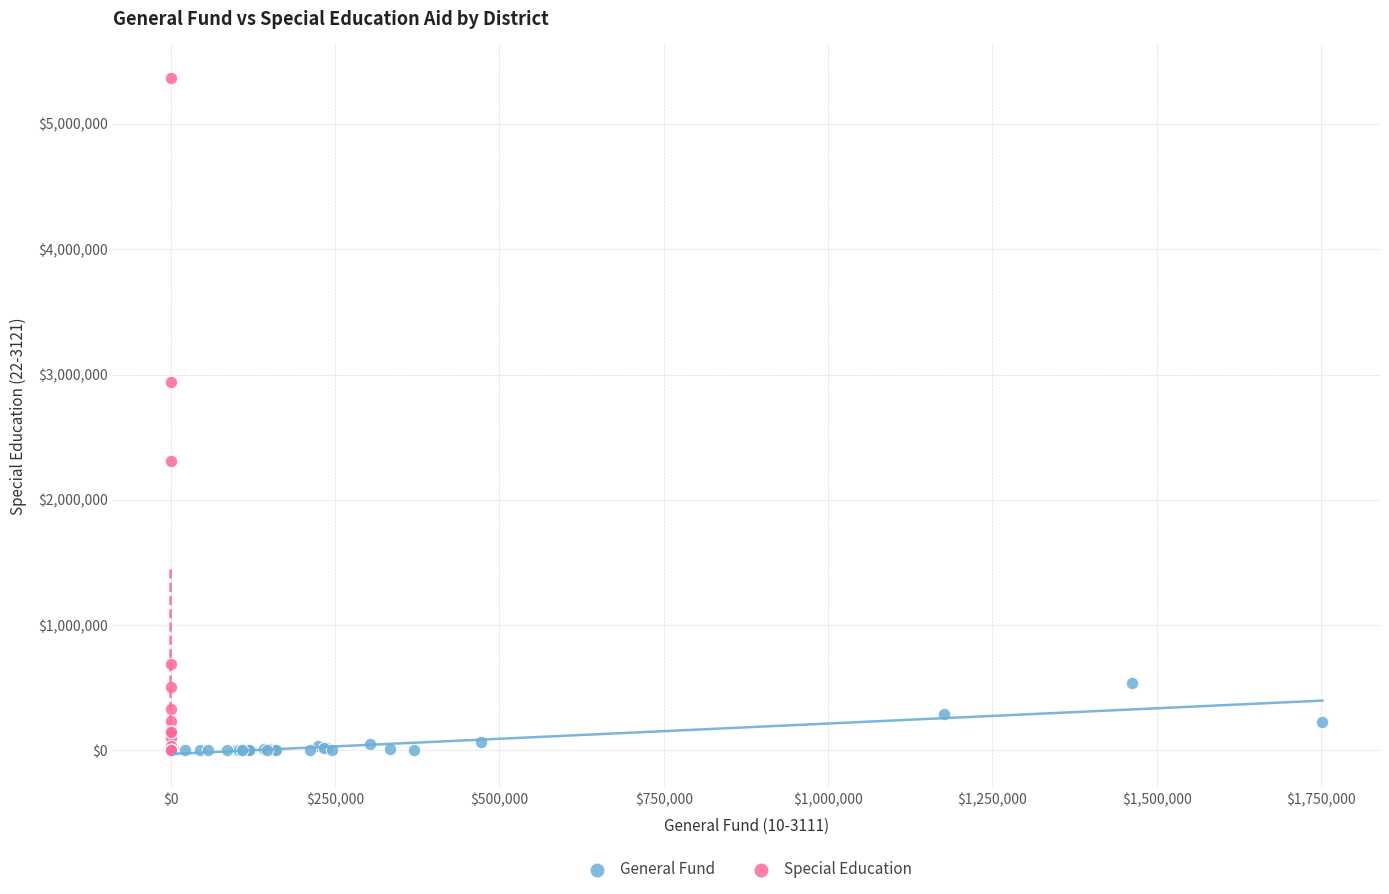

Which series reaches the maximum Y coordinate?

Special Education